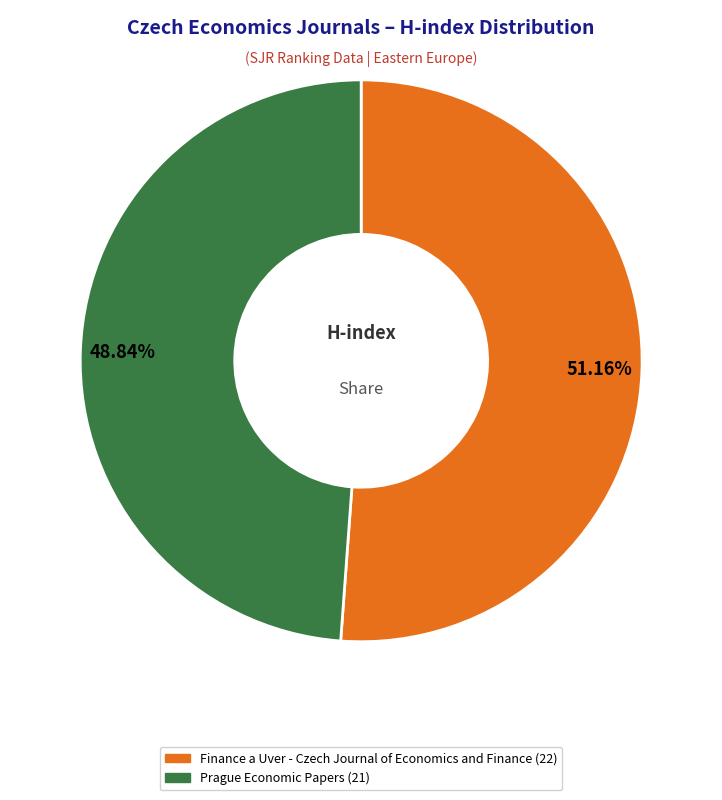

Rank the categories by value from highest to lowest.

Finance a Uver - Czech Journal of Economics and Finance, Prague Economic Papers